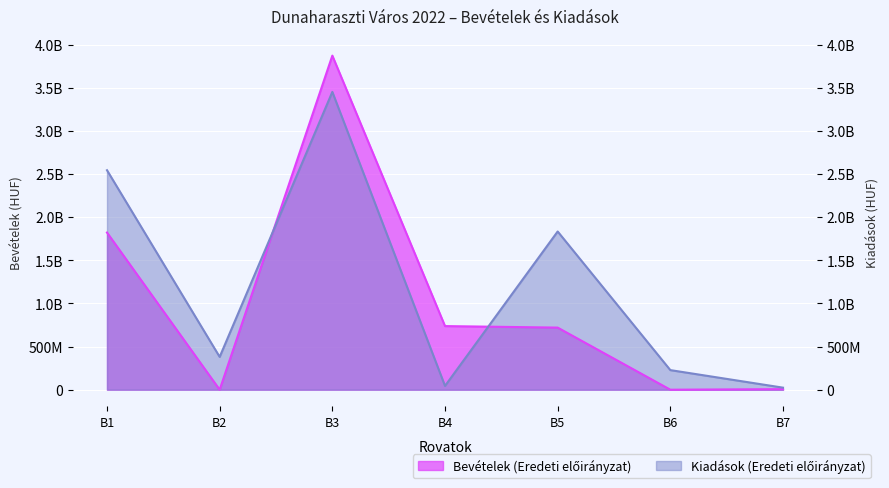

True or false: Kiadások (Eredeti előirányzat) has a value of 58927939 at B4.

False